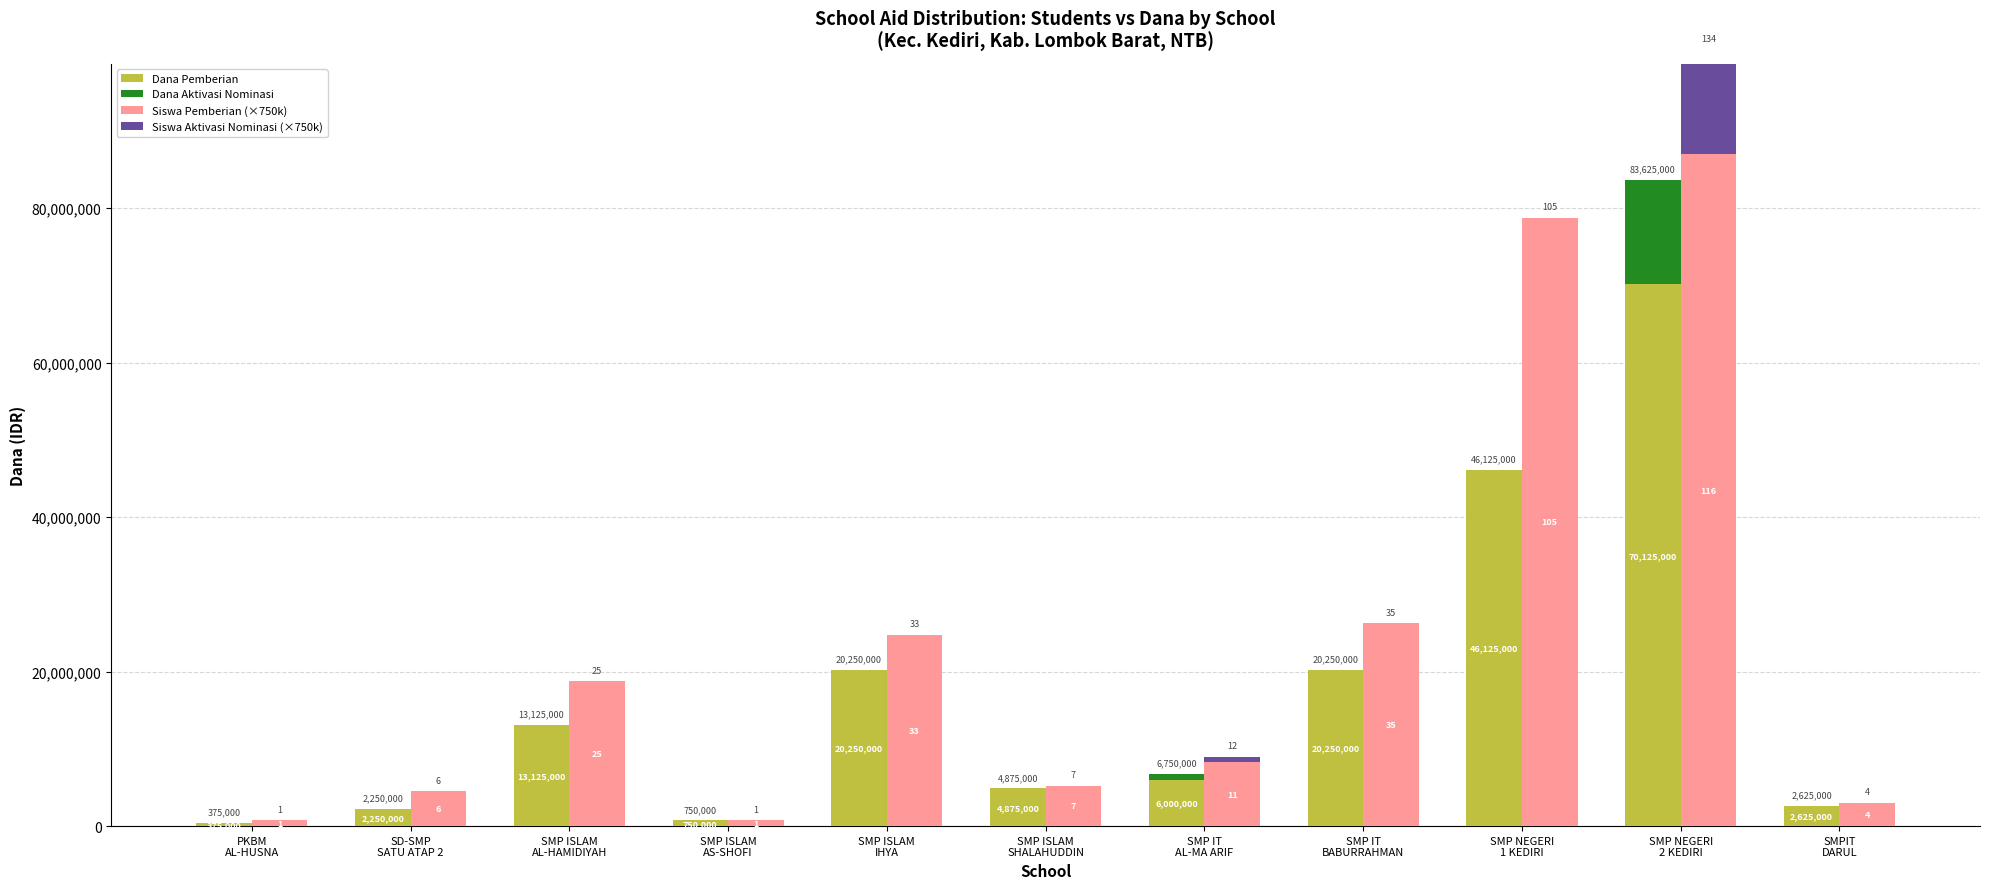

True or false: Siswa Pemberian (×750k) has a value of 87000000 at SMP NEGERI
2 KEDIRI.

True